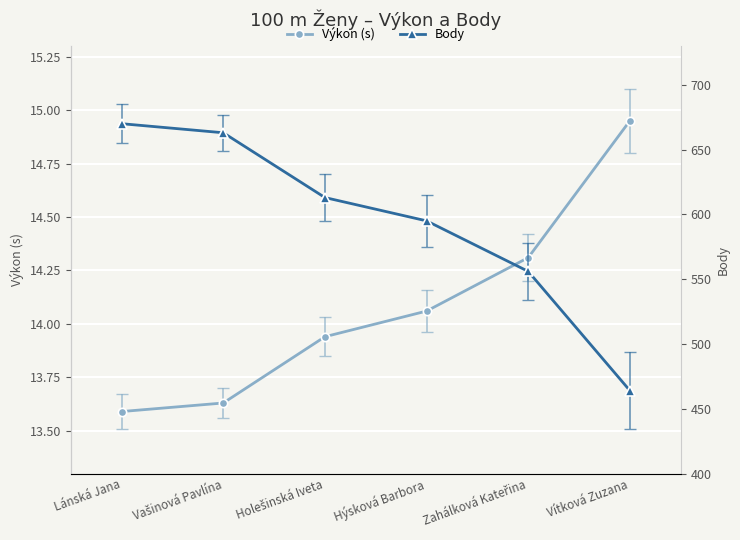

The Body series shows 968.4 at Holešinská Iveta. True or false?

False